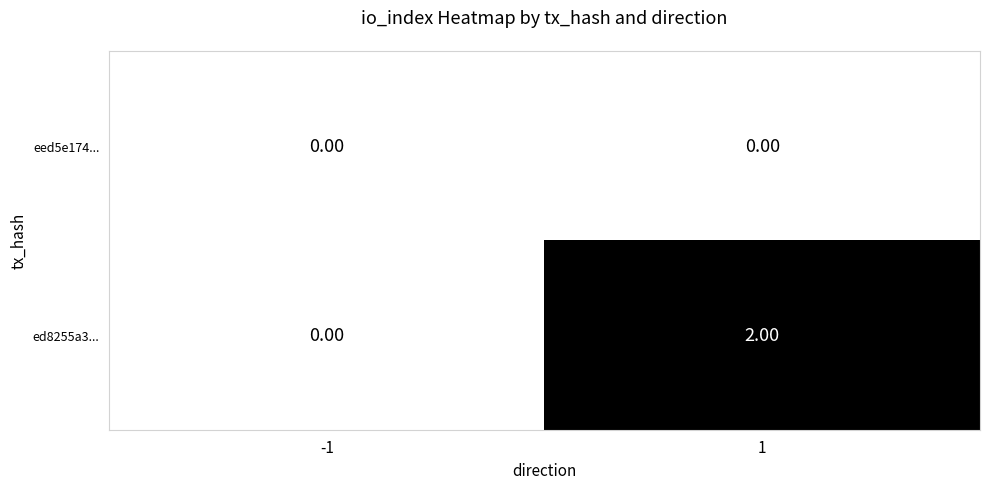

Which series has the largest total across all categories?

ed8255a3...